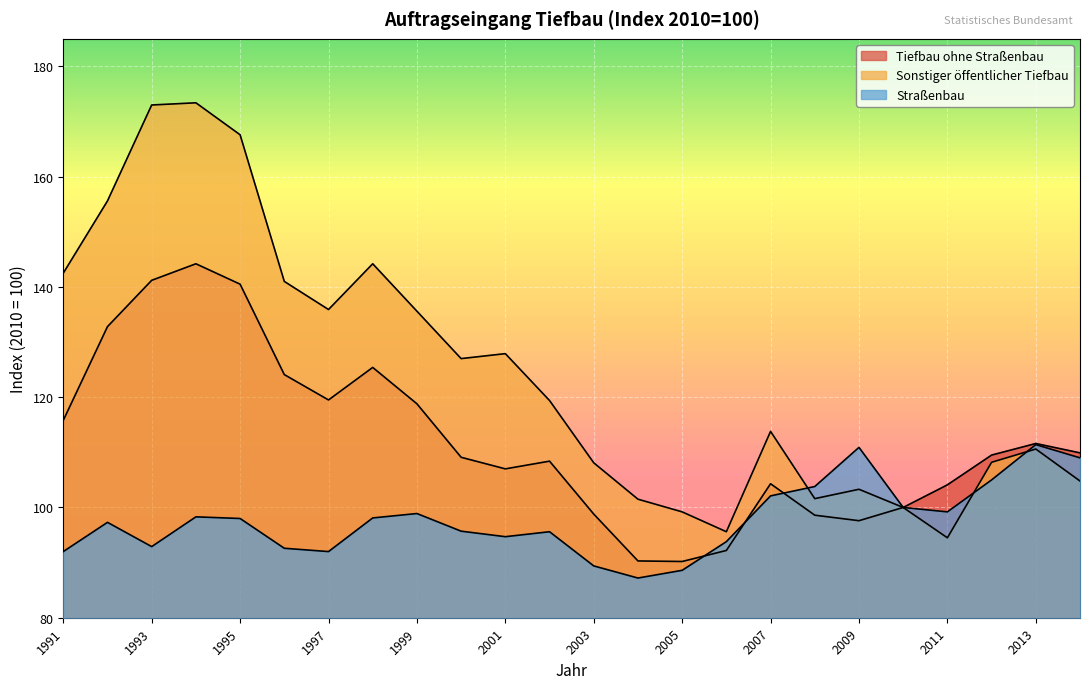

Which category has the highest value across all series?

1994